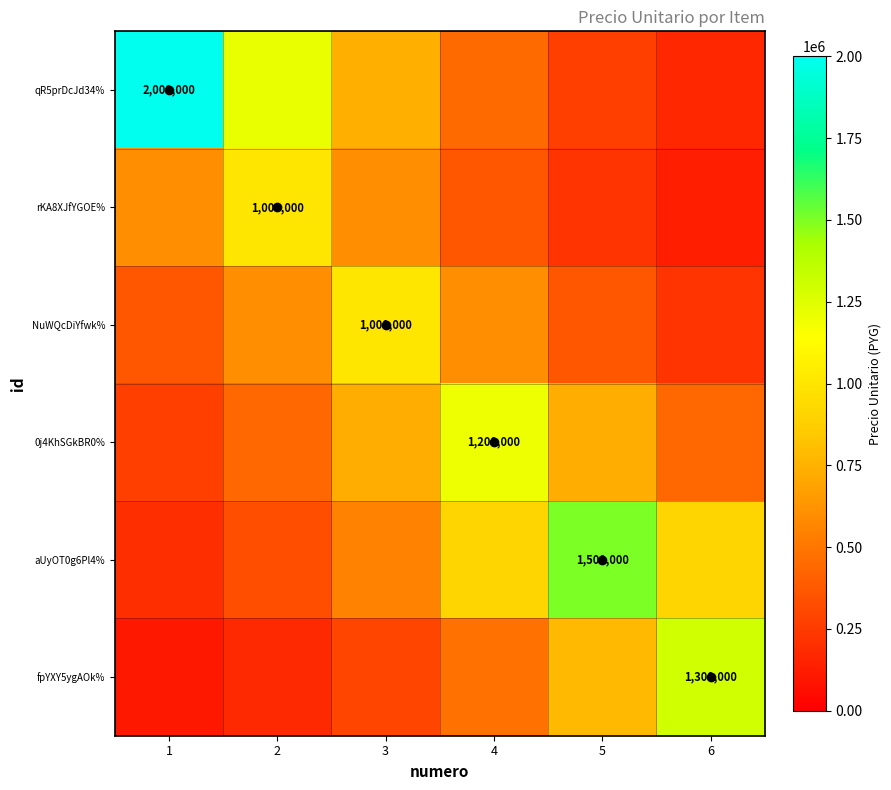

Which category has the lowest value across all series?

1